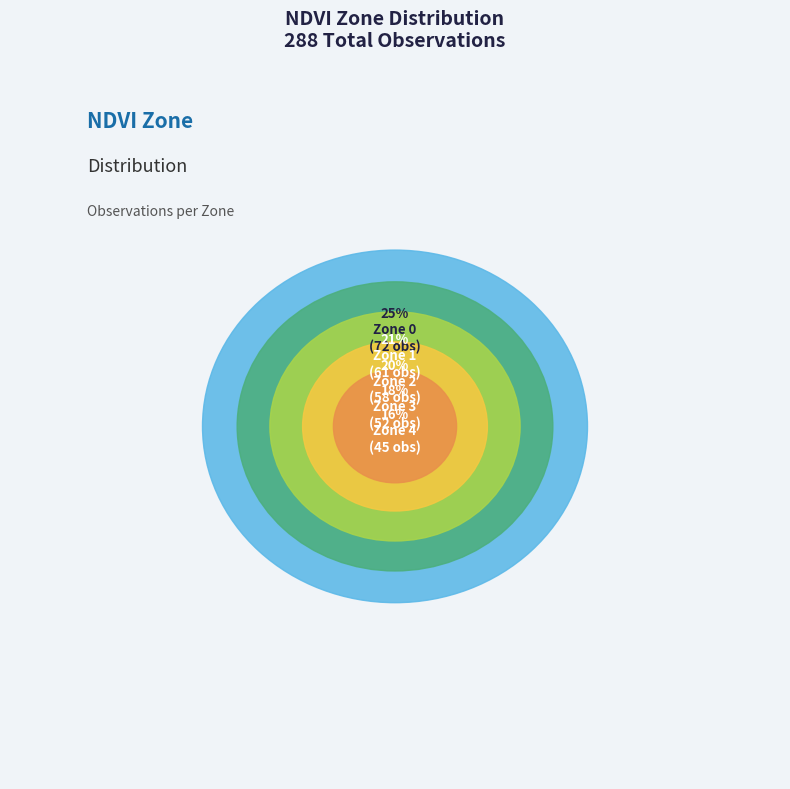

Approximately how many times larger is the value at Zone 4 compared to Zone 3?

0.9